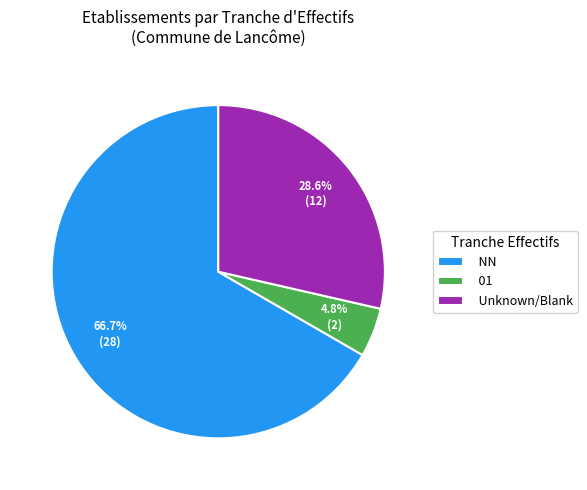

Which slice is the largest?

NN